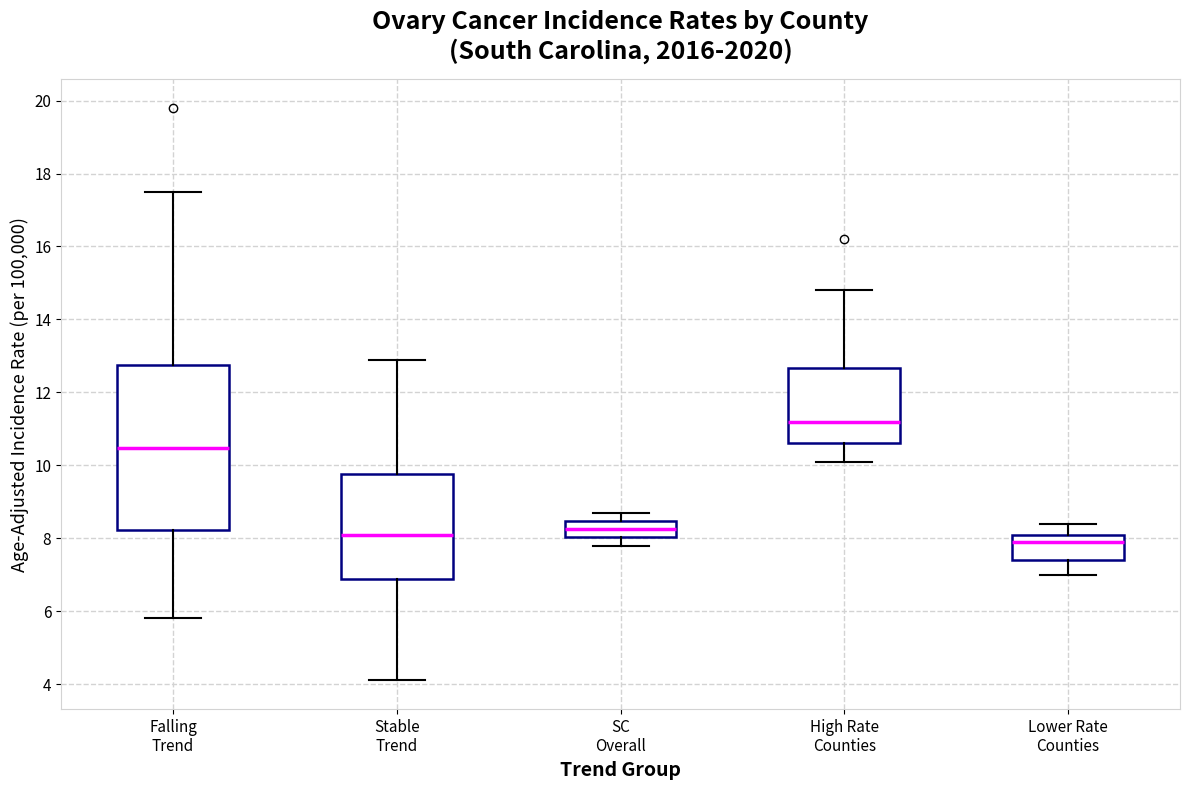

Which box has the highest median line?

High Rate Counties